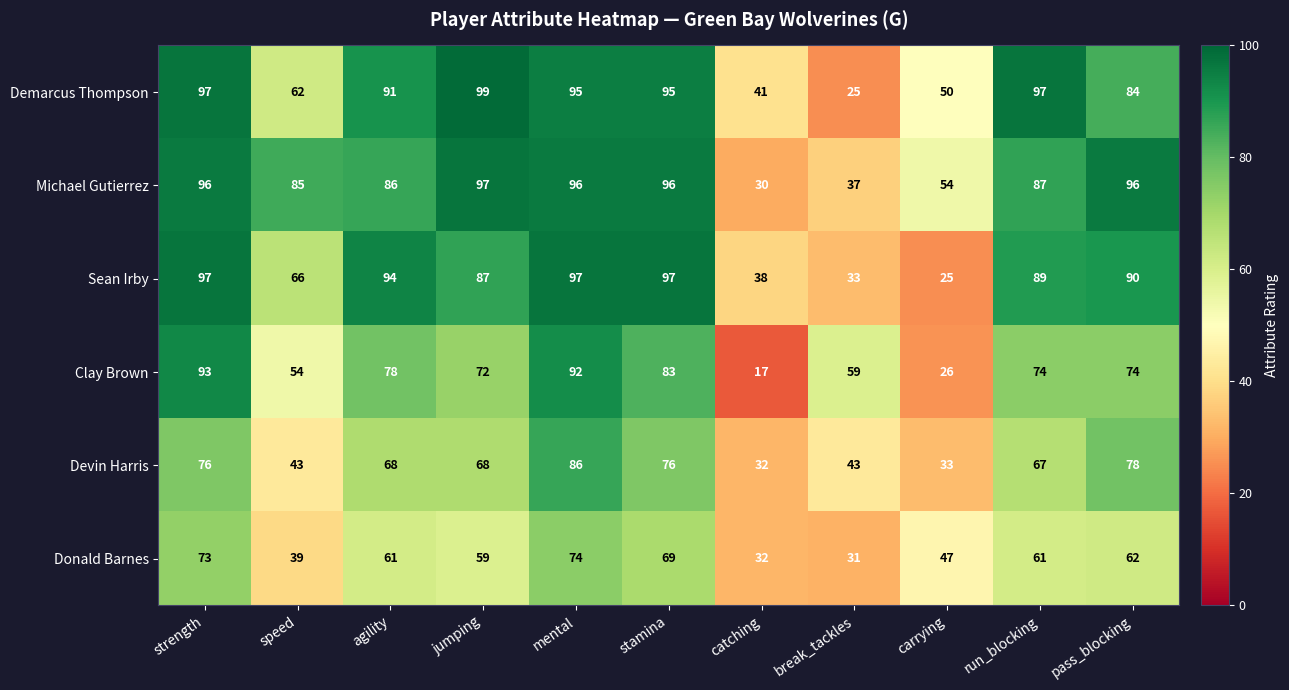

What is the difference between the maximum and minimum values in the Donald Barnes series?

43